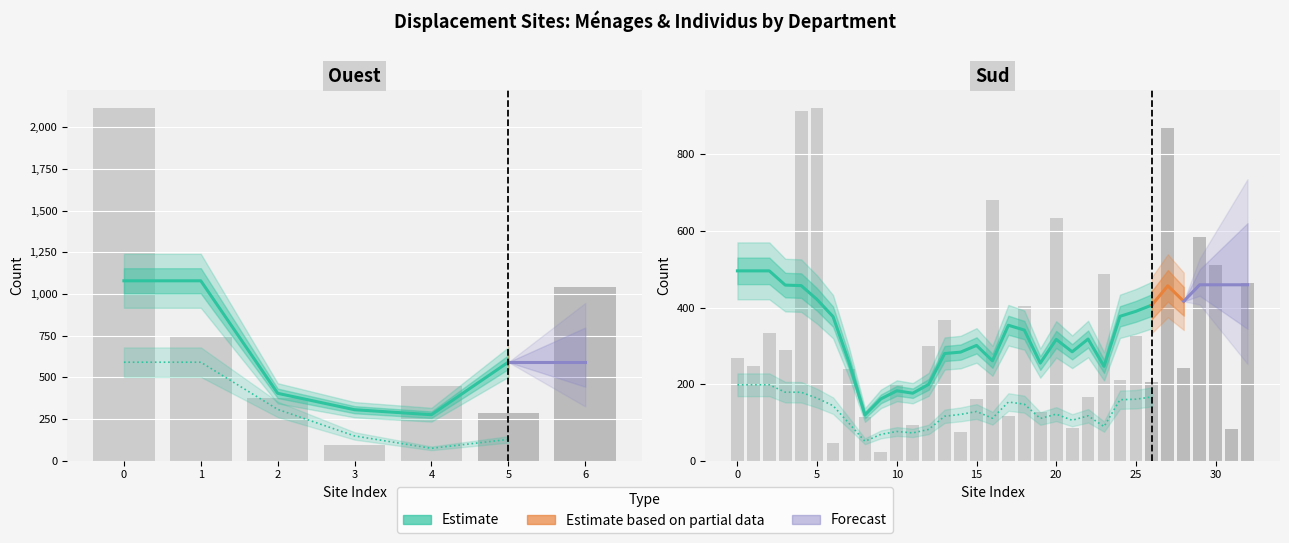

Reading right to left, list all the values displayed in this chart.

Ménages: 245	48	201	159	77	449	117	120	77	123	69	28	286	50	173	55	293	62	32	155	128	26	87	7	54	110	20	307	364	124	147	111	136	208	85	90	47	308	568	896
Individus: 464	83	512	585	243	869	205	326	210	487	165	85	633	126	404	116	682	161	76	367	299	94	199	22	114	240	46	922	912	290	333	248	269	1040	284	450	93	374	745	2118